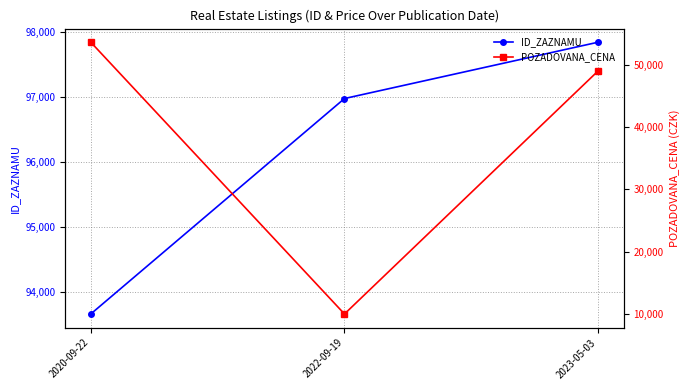

Is the value of ID_ZAZNAMU at 2020-09-22 greater than the value of POZADOVANA_CENA at 2020-09-22?

Yes